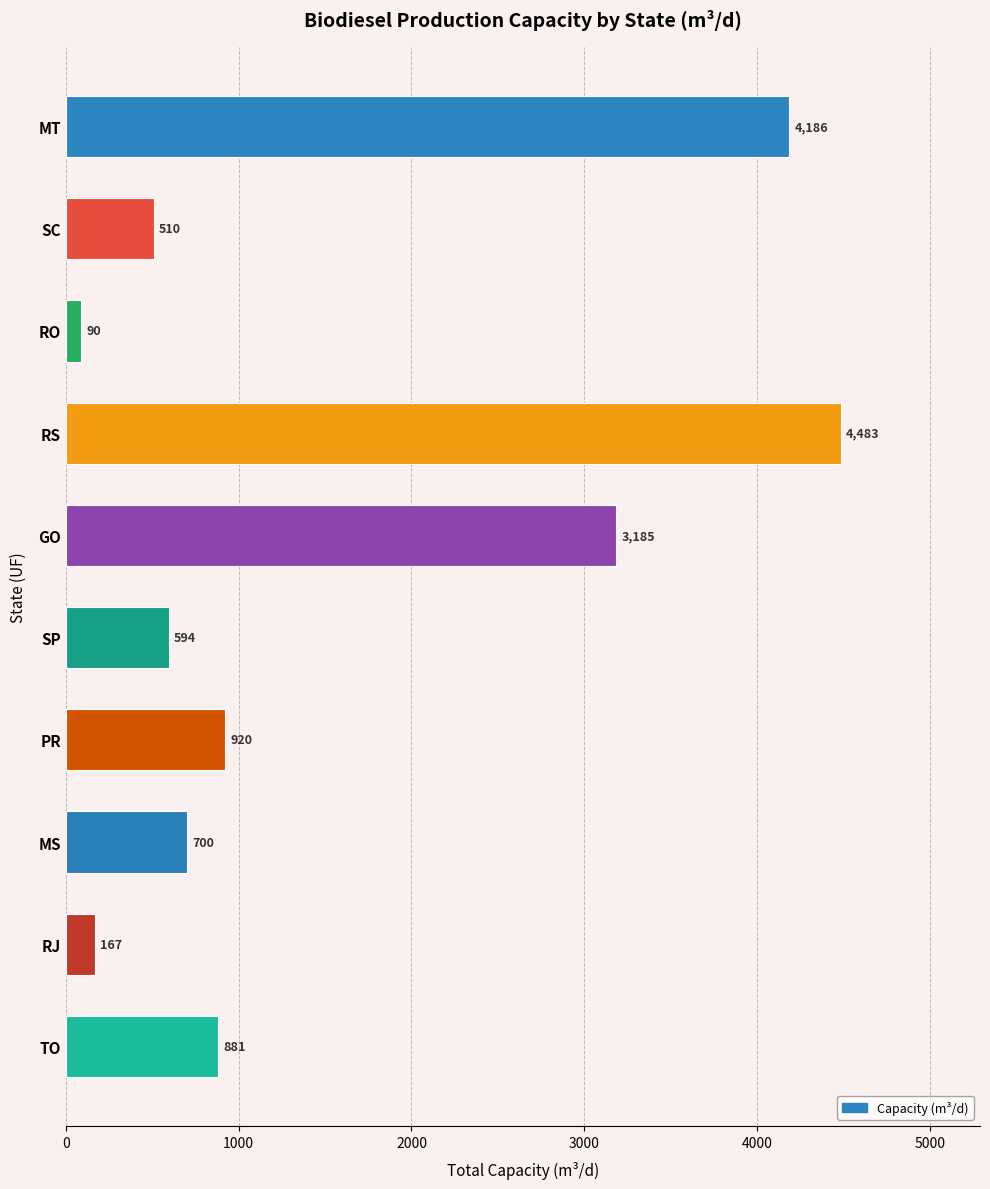

What is the label of the 9th bar from the top?

RJ